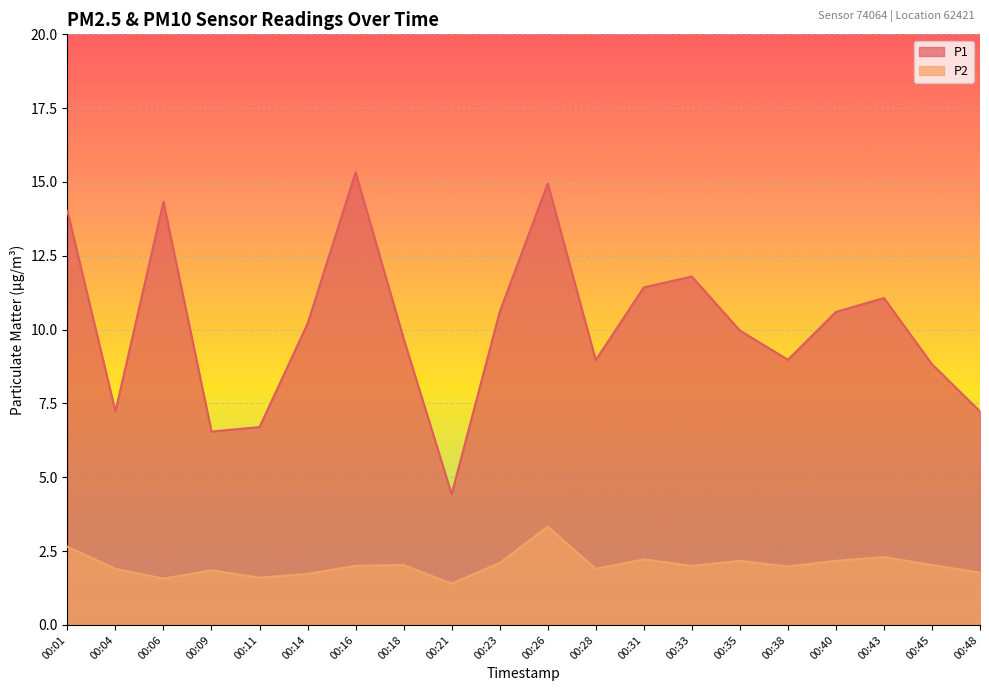

What is the minimum value shown in the chart?

1.4